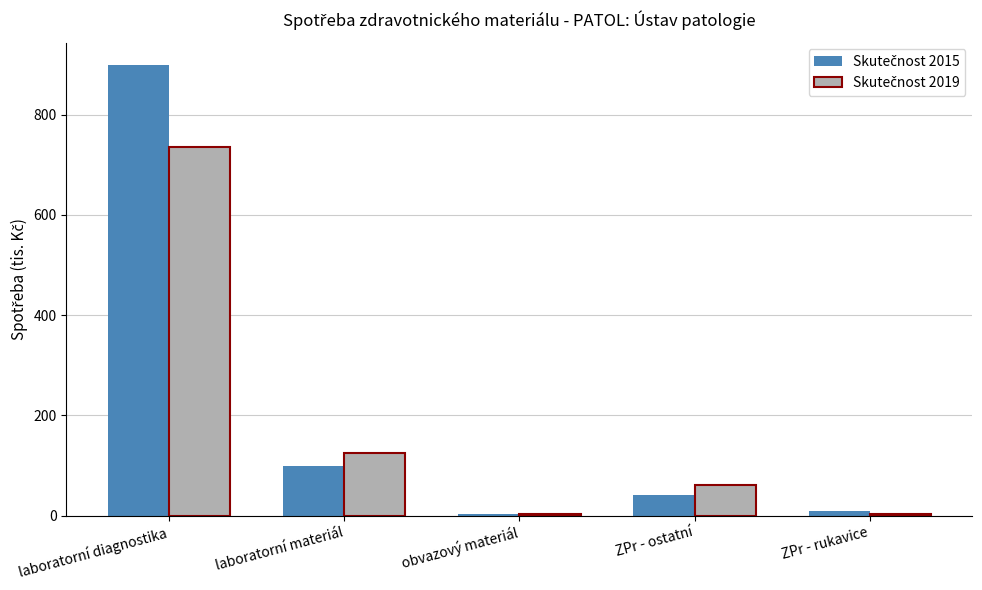

Count the number of categories in the chart.

5